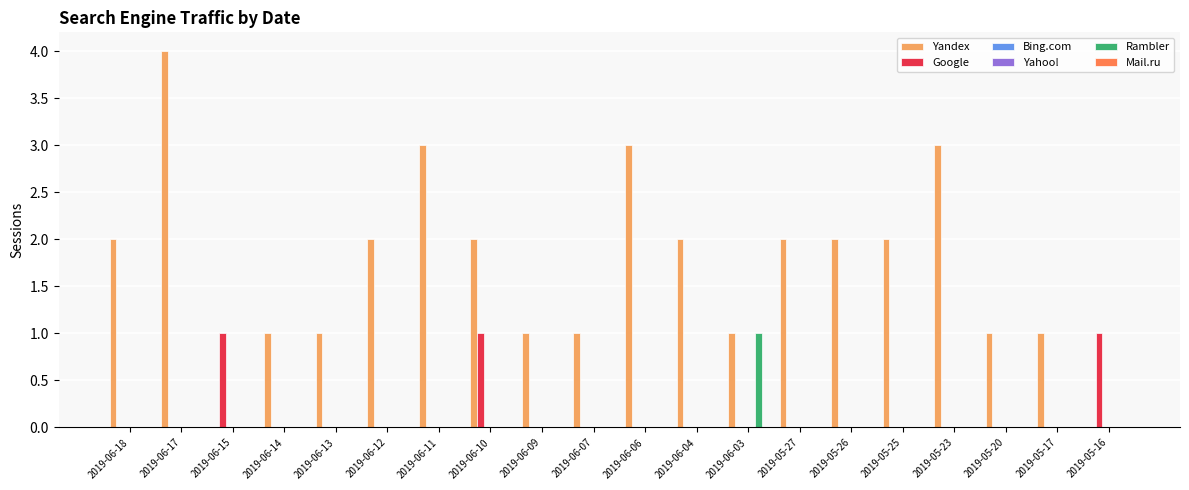

What is the difference between the highest and lowest values at 2019-05-23?

3